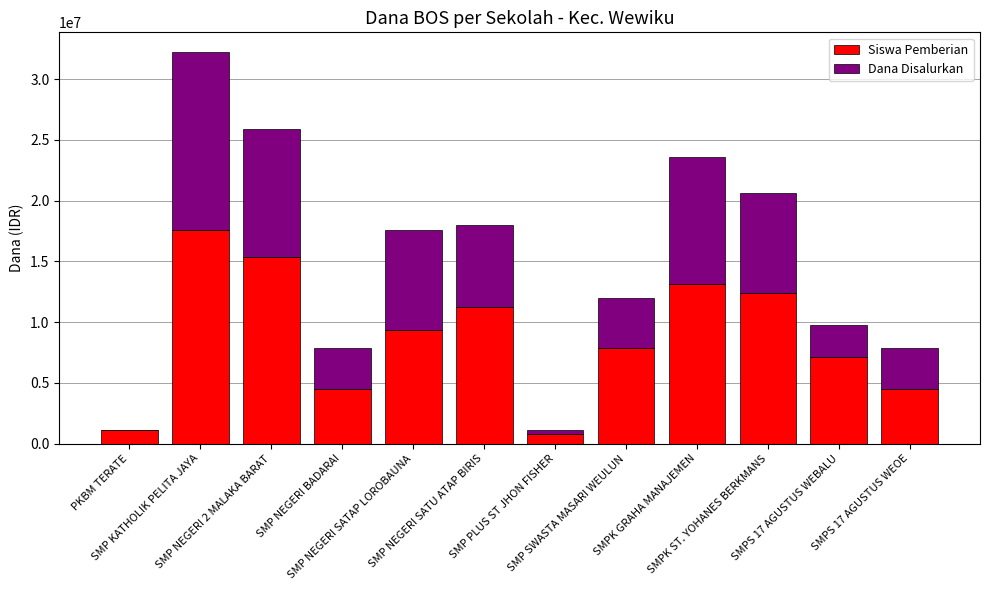

Are the bars horizontal?

No